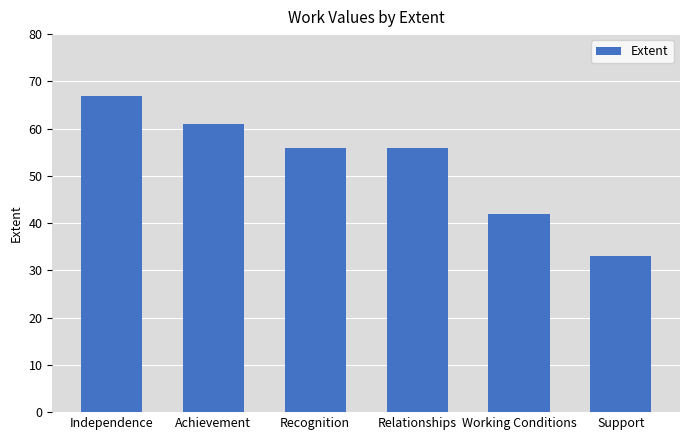

How many series are shown in this chart?

1